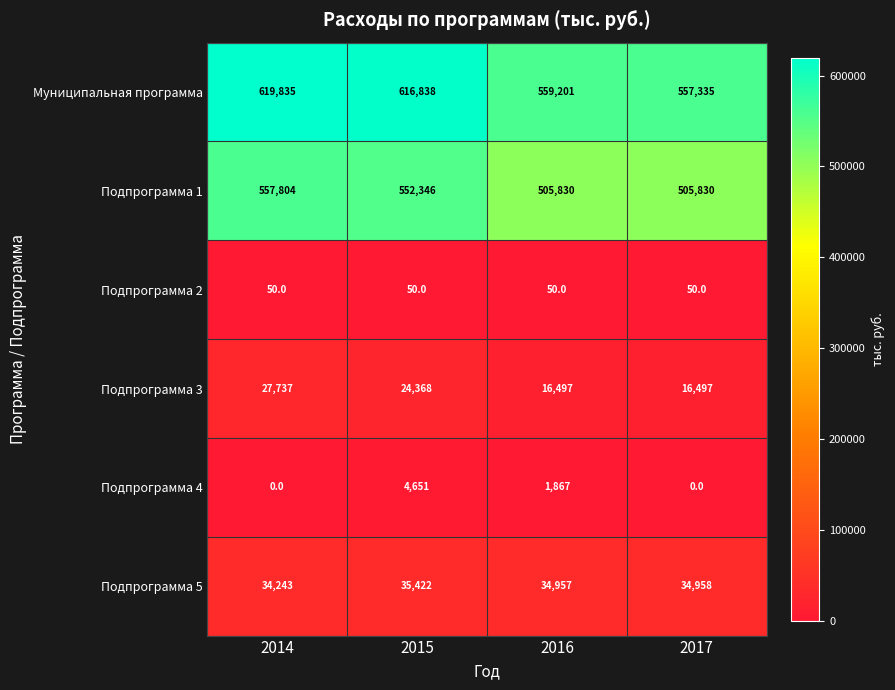

Count the Подпрограмма 1 values in the range 505830 to 557804.

4